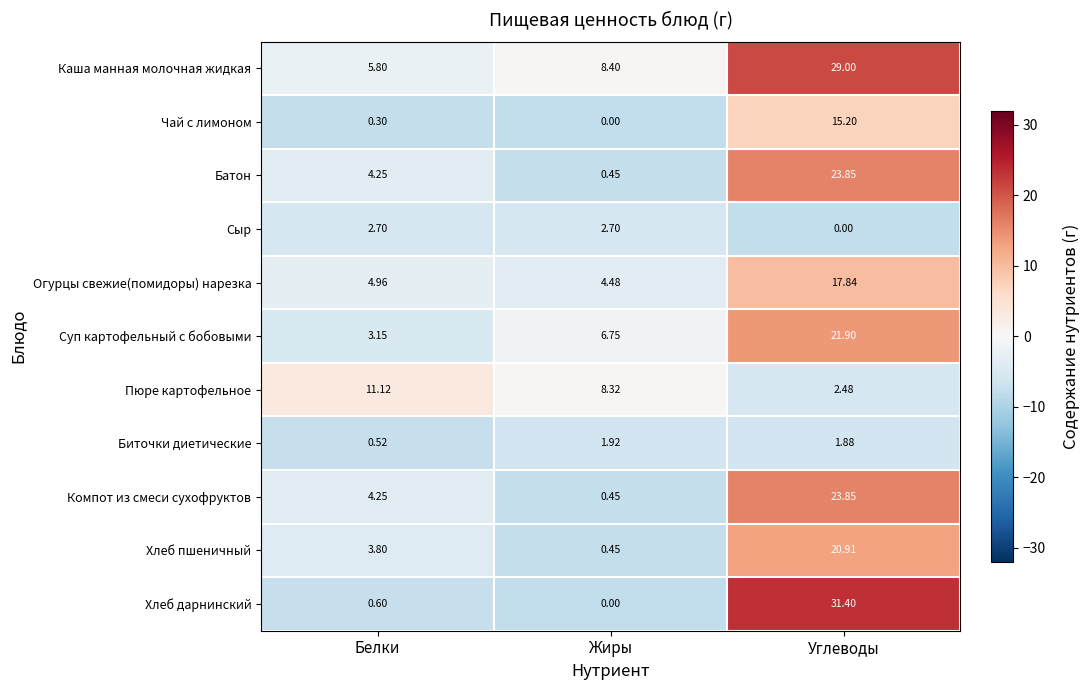

At which label does Компот из смеси сухофруктов first exceed 4?

Белки